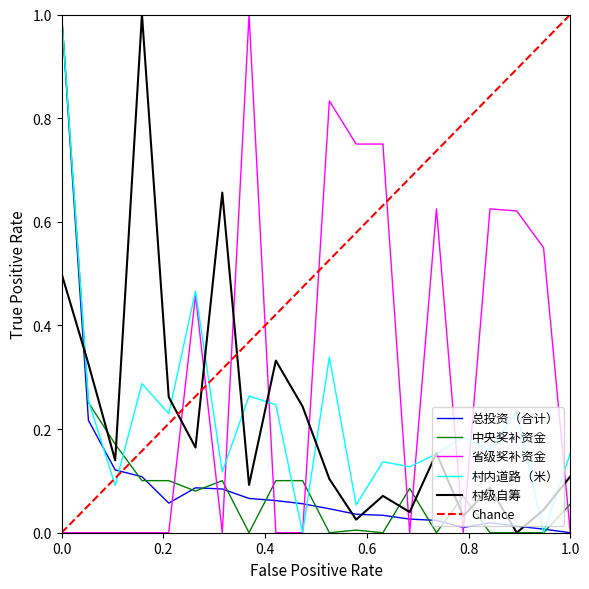

How many interior local valleys does the 中央奖补资金 series have?

5